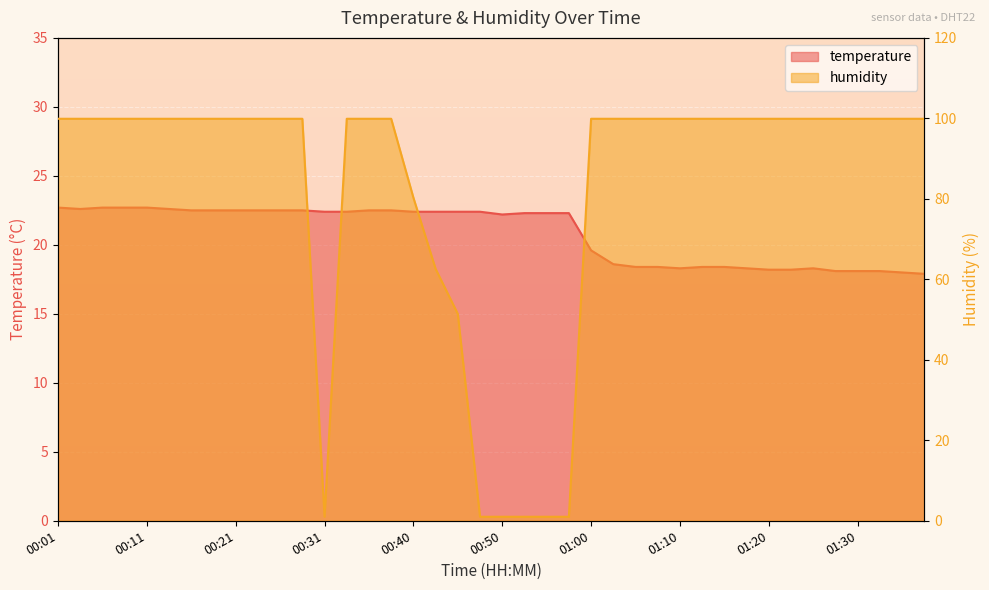

After their last crossing, which series has the higher values: humidity or temperature?

humidity